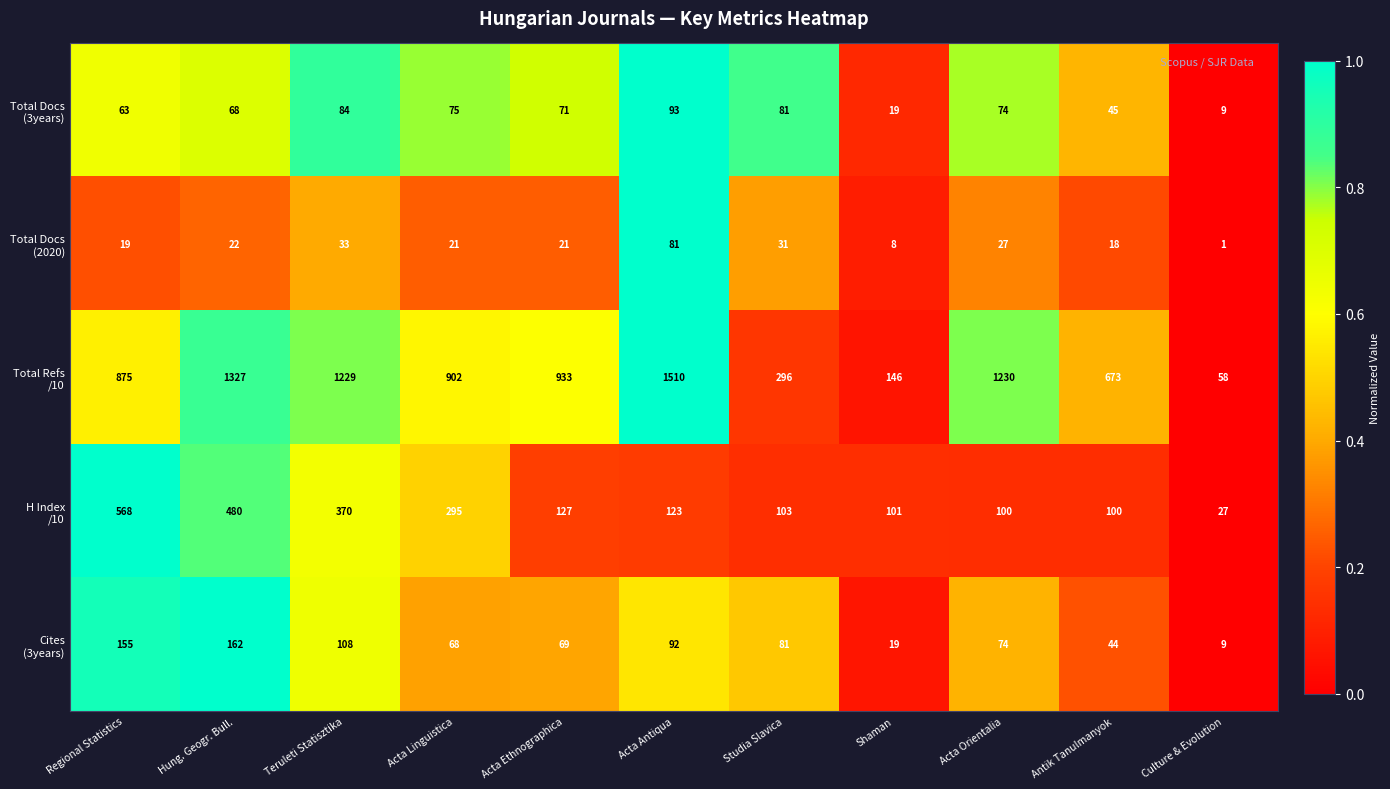

At how many categories does at least one series exceed 926?

5